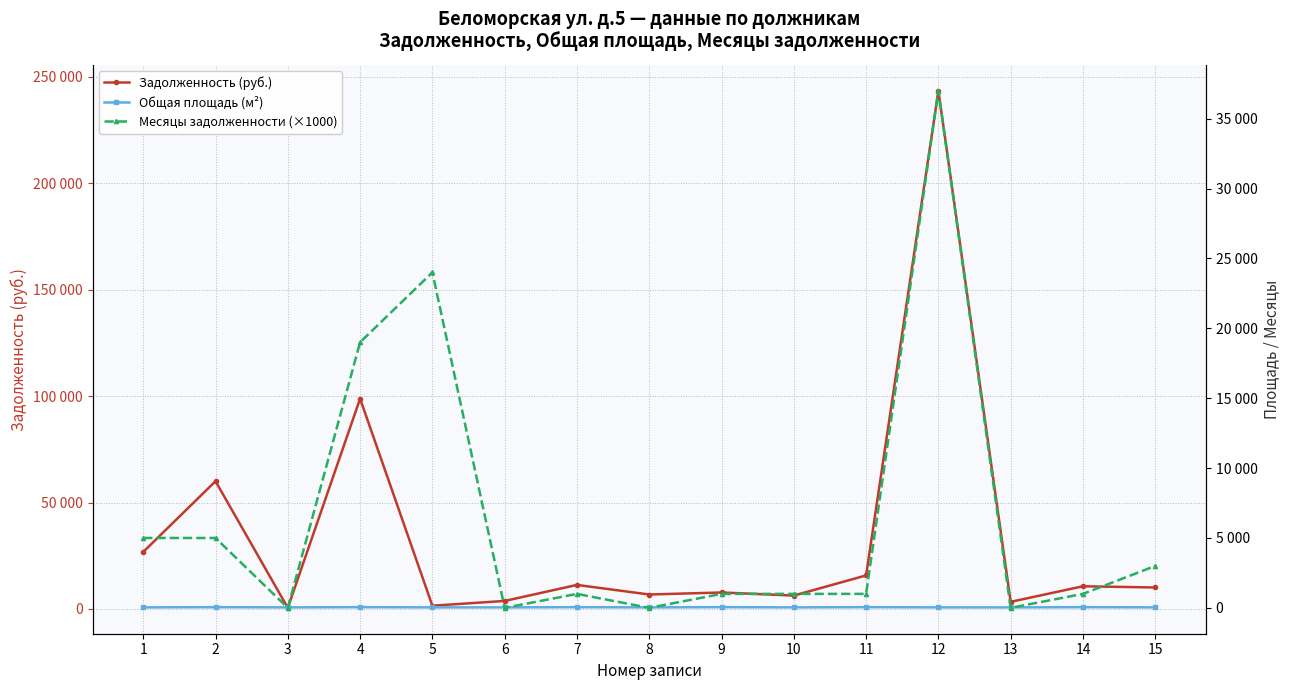

What is the approximate value of Месяцы задолженности (×1000) at 2?

5000.0